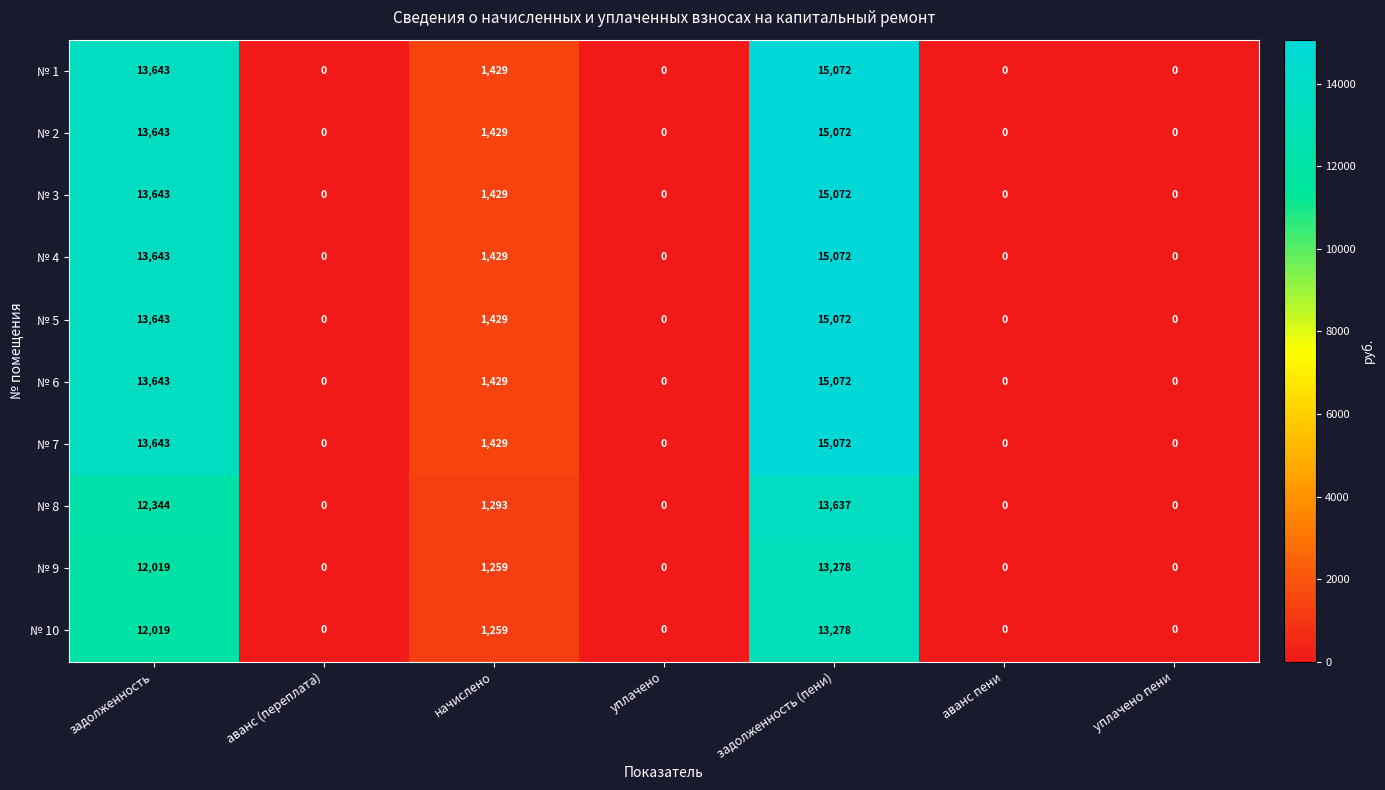

At which category is the sum across all series the highest?

задолженность (пени)